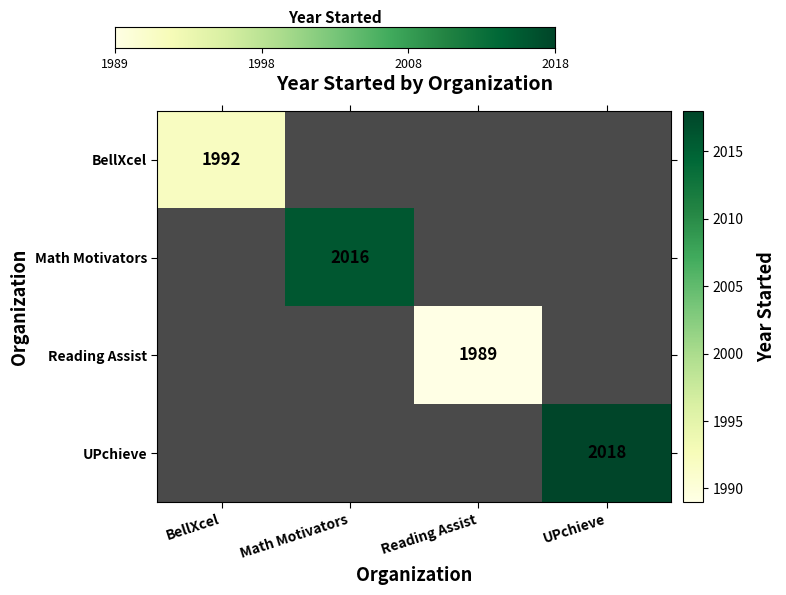

Is the value of Reading Assist at UPchieve greater than the value of Math Motivators at Reading Assist?

No